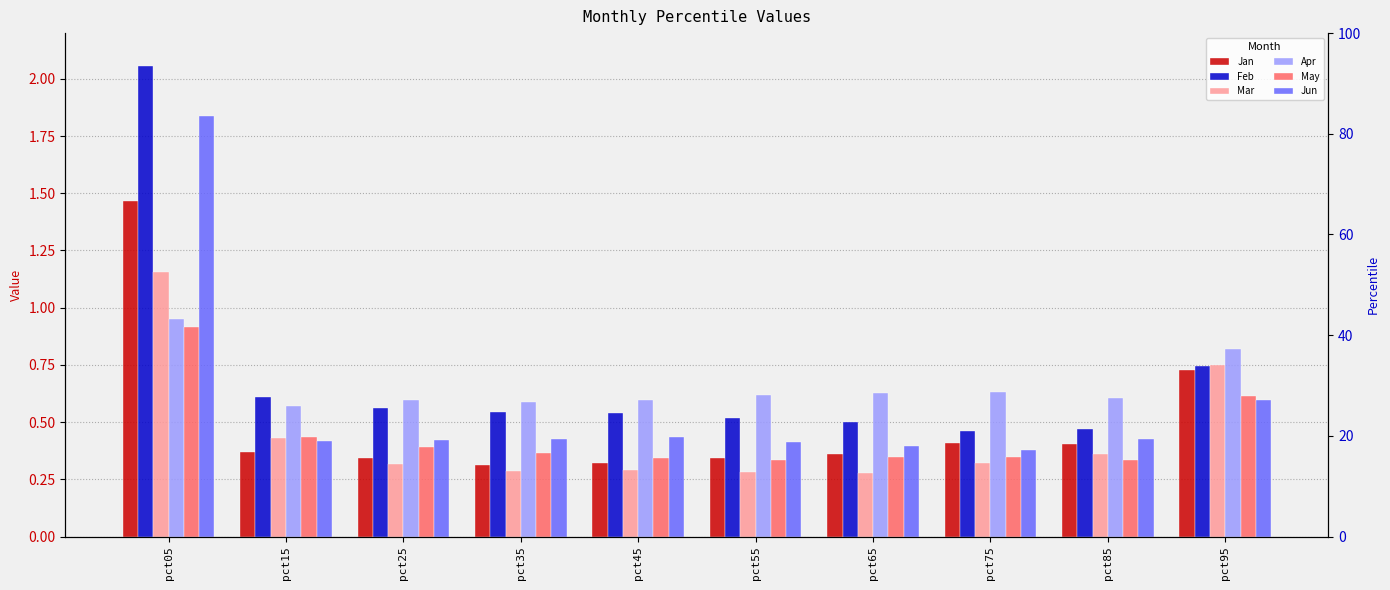

List the labels in order of Feb value, largest first.

pct05, pct95, pct15, pct25, pct35, pct45, pct55, pct65, pct85, pct75